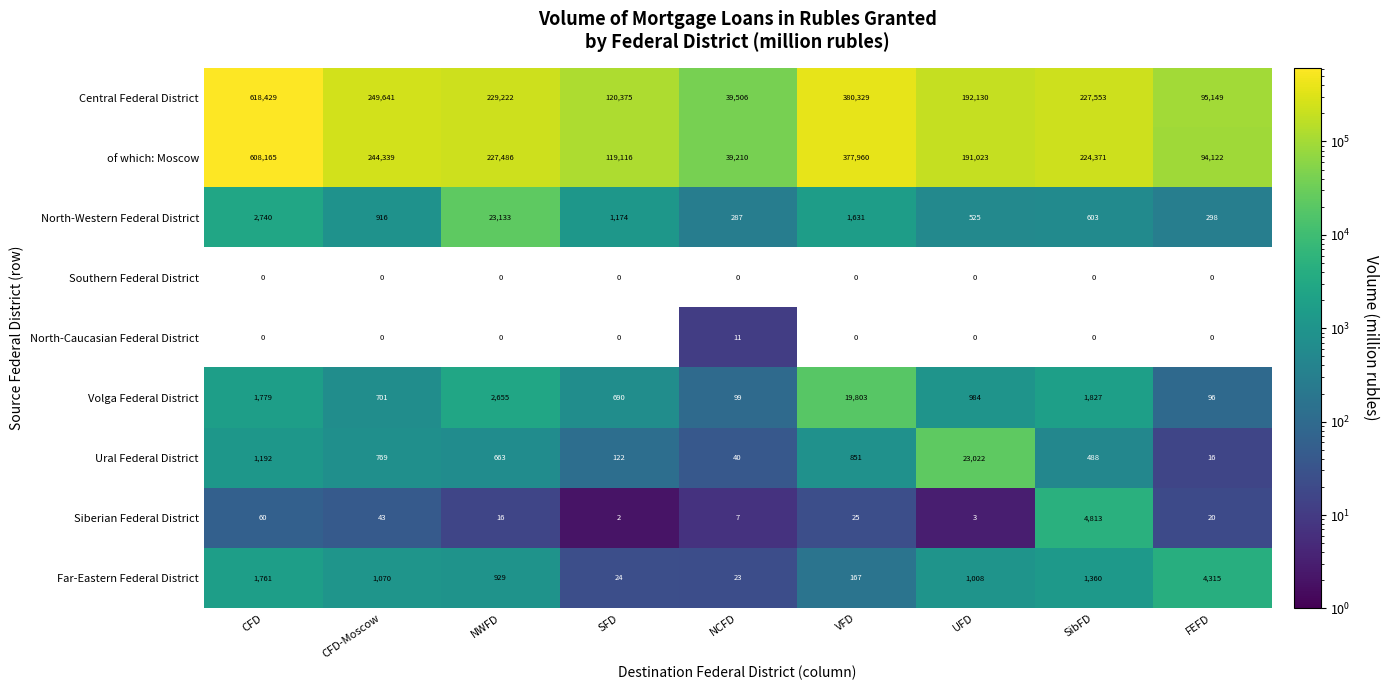

The North-Western Federal District series shows 287 at NCFD. True or false?

True